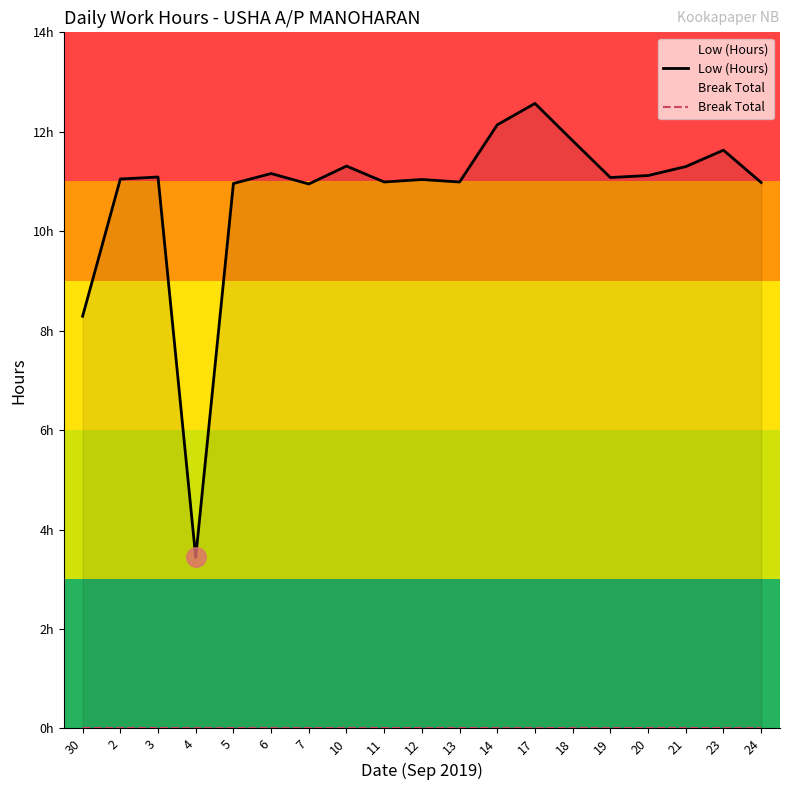

True or false: Low (Hours) and Break Total cross at least once.

False